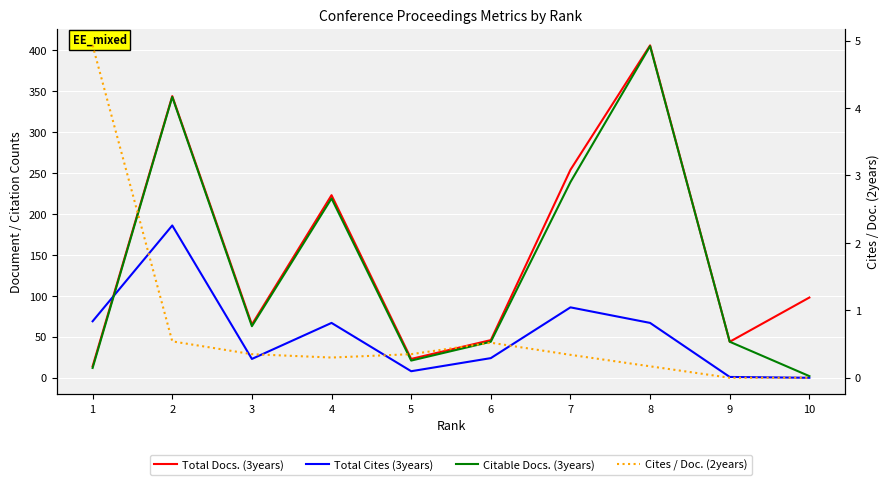

What is the sum of the Cites / Doc. (2years) values at 7 and 2?

0.9